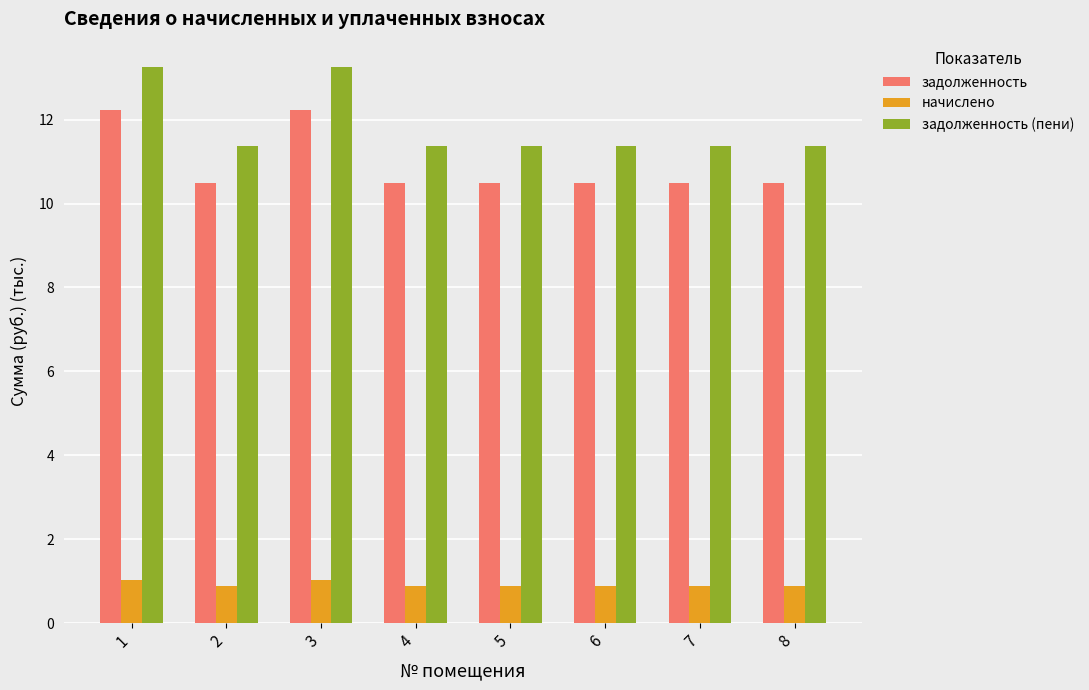

What is the value of the начислено bar at the 8th from the left?

0.9